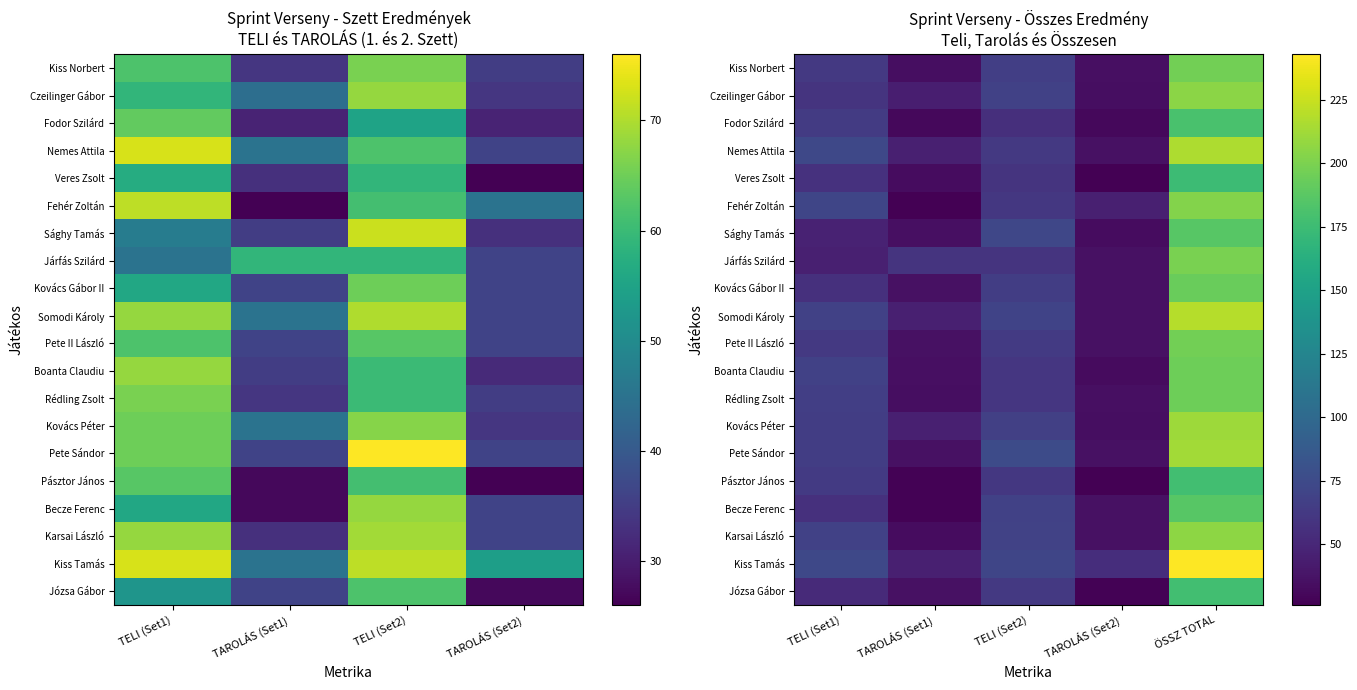

How many values in the Nemes Attila series exceed 62?

2